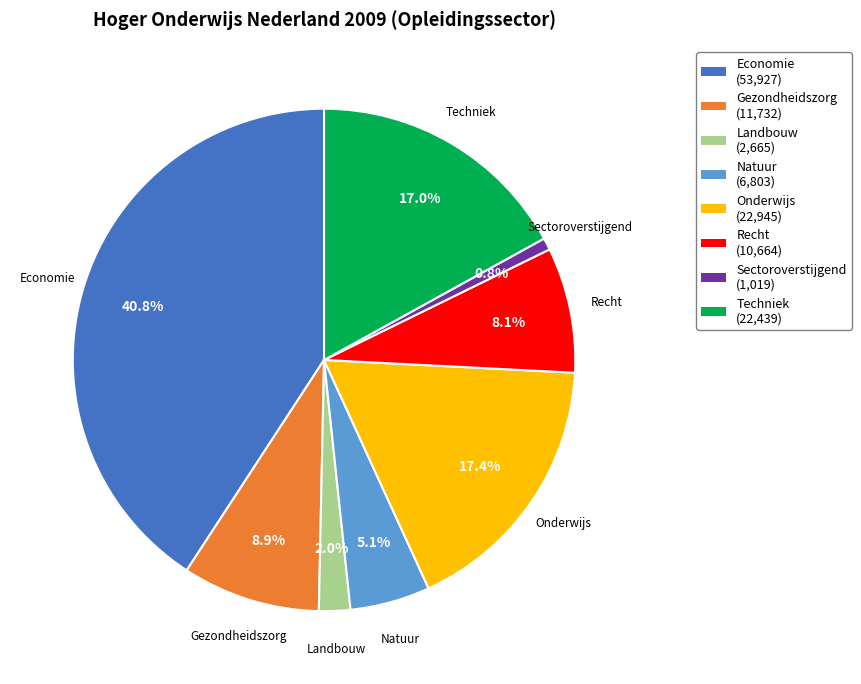

What is the ratio of the value at Sectoroverstijgend to the value at Landbouw?

0.4